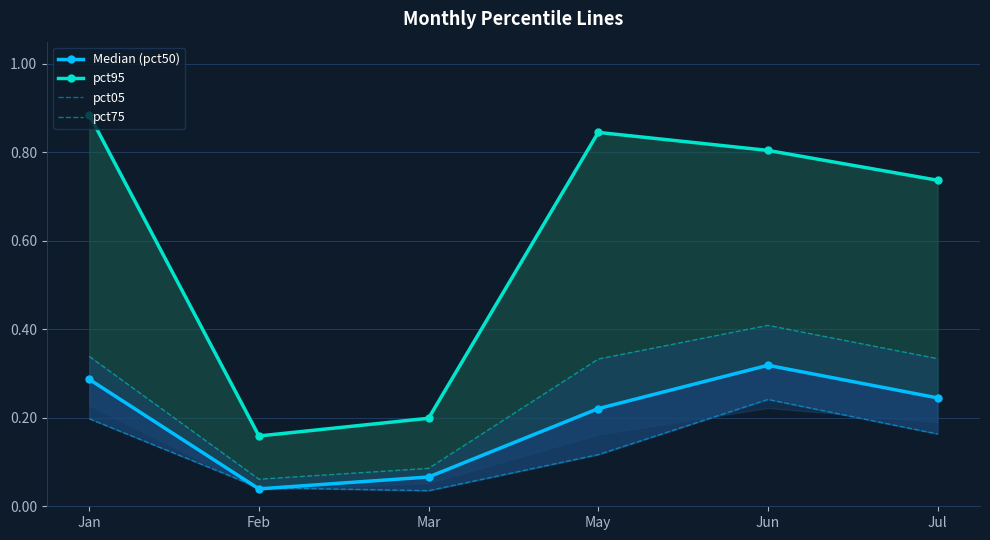

Between May and Mar, which is larger?

May